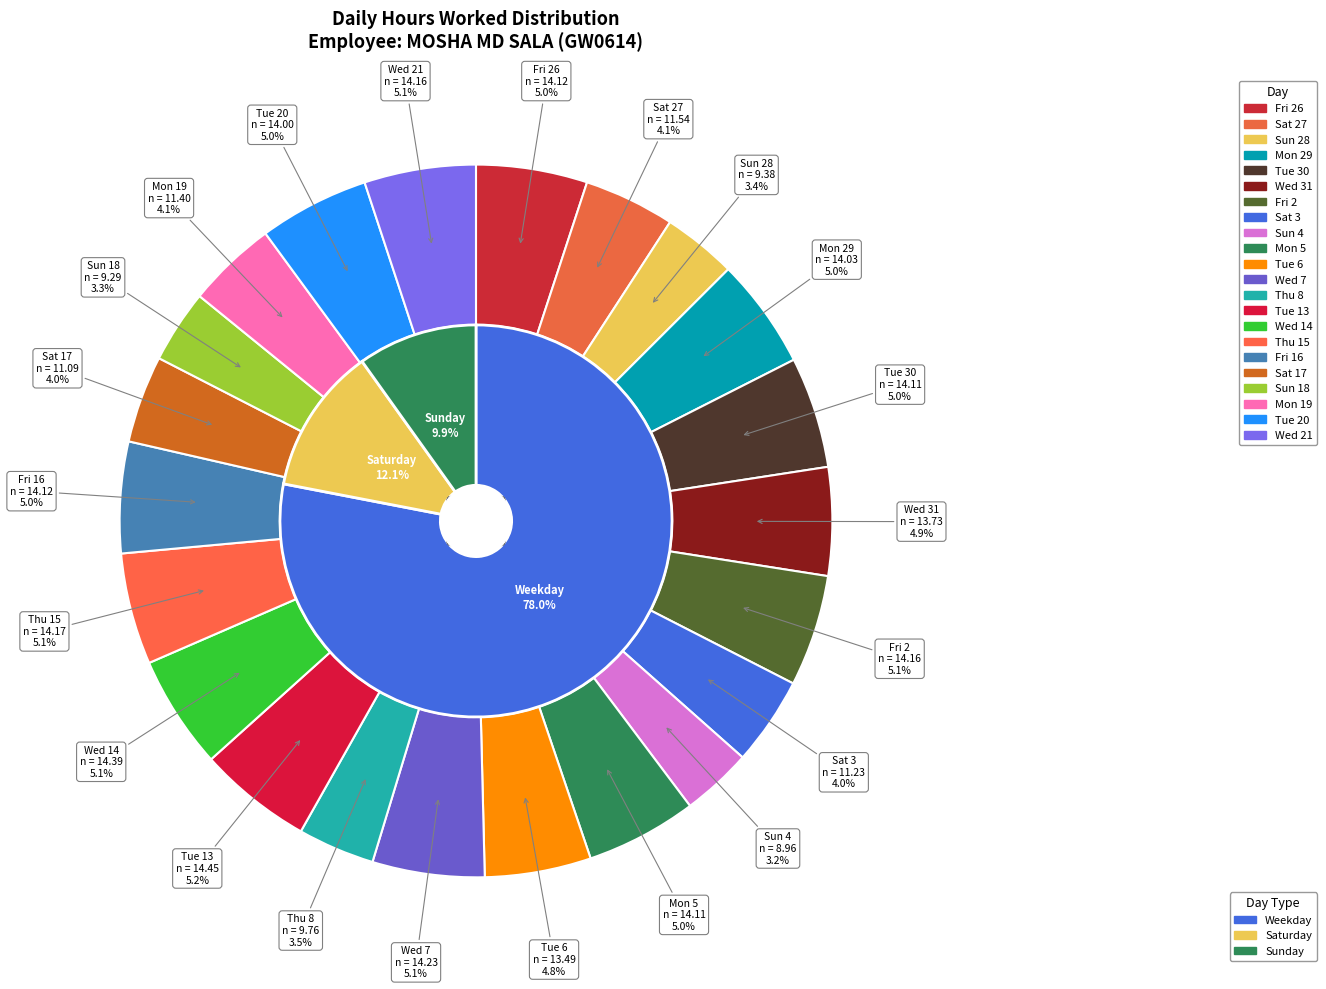

What is the smallest slice in the pie chart?

Sun 4